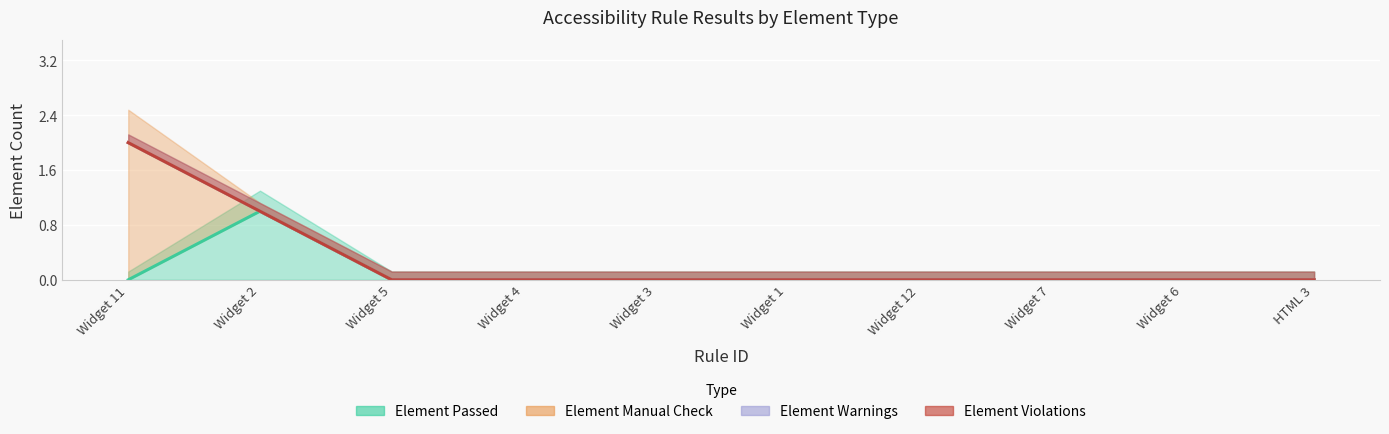

Which series has the largest range (max minus min)?

Element Manual Check